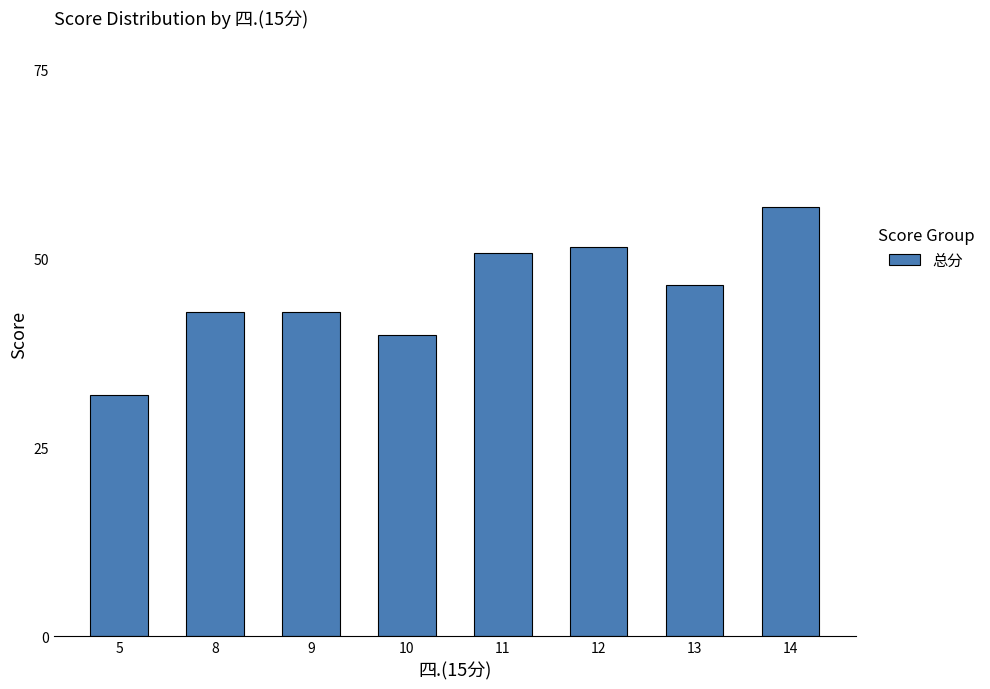

Read the value at 14.

56.8